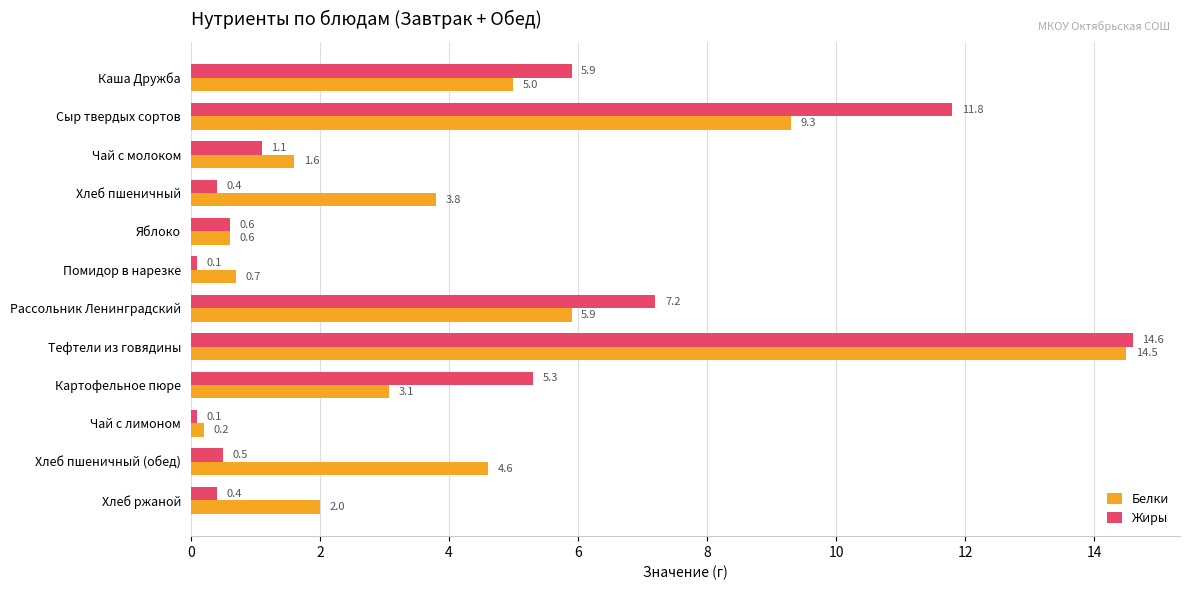

How many values in the Белки series are below 3?

5